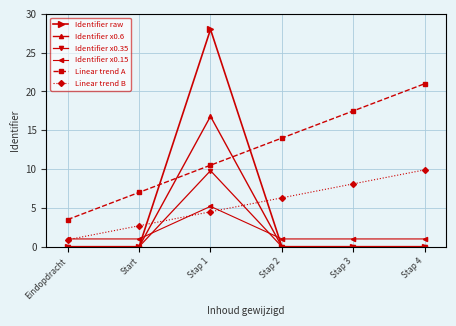

What is the label of the 6th point from the left?

Stap 4